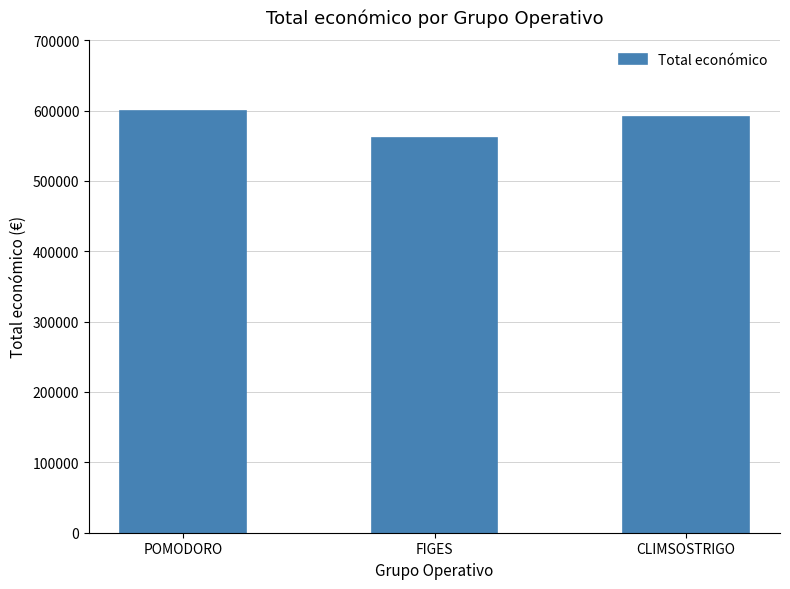

True or false: the data shows 206409 at CLIMSOSTRIGO.

False